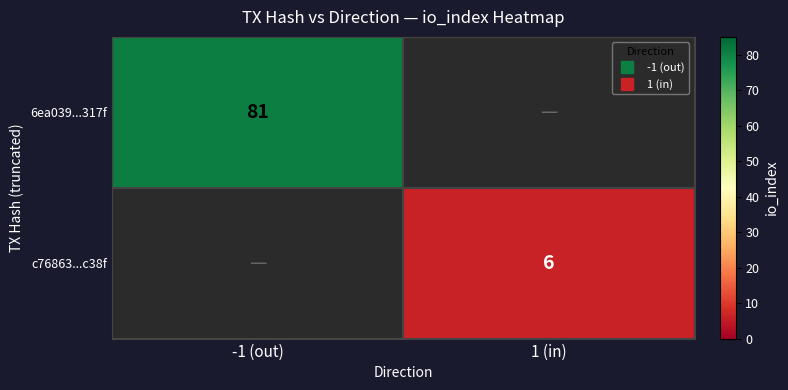

How many series are shown in this chart?

2